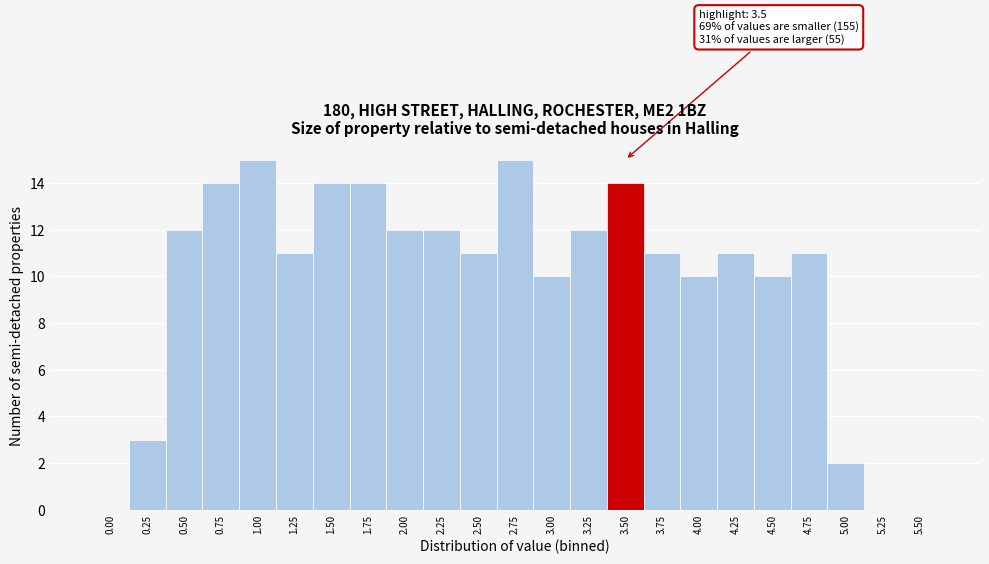

Reading left to right, transcribe all the data shown in this chart.

0.00=0	0.25=3	0.50=12	0.75=14	1.00=15	1.25=11	1.50=14	1.75=14	2.00=12	2.25=12	2.50=11	2.75=15	3.00=10	3.25=12	3.50=14	3.75=11	4.00=10	4.25=11	4.50=10	4.75=11	5.00=2	5.25=0	5.50=0